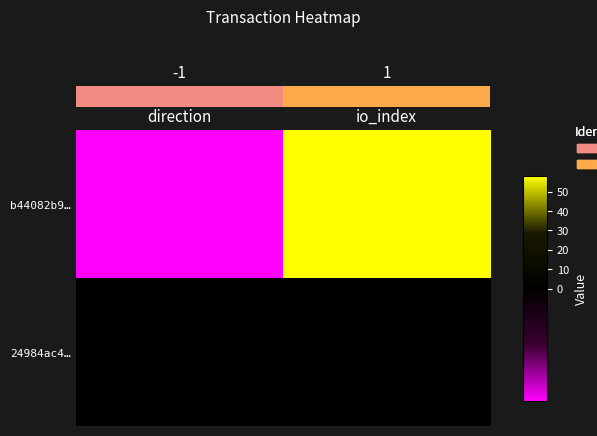

What is the greatest value displayed?

58